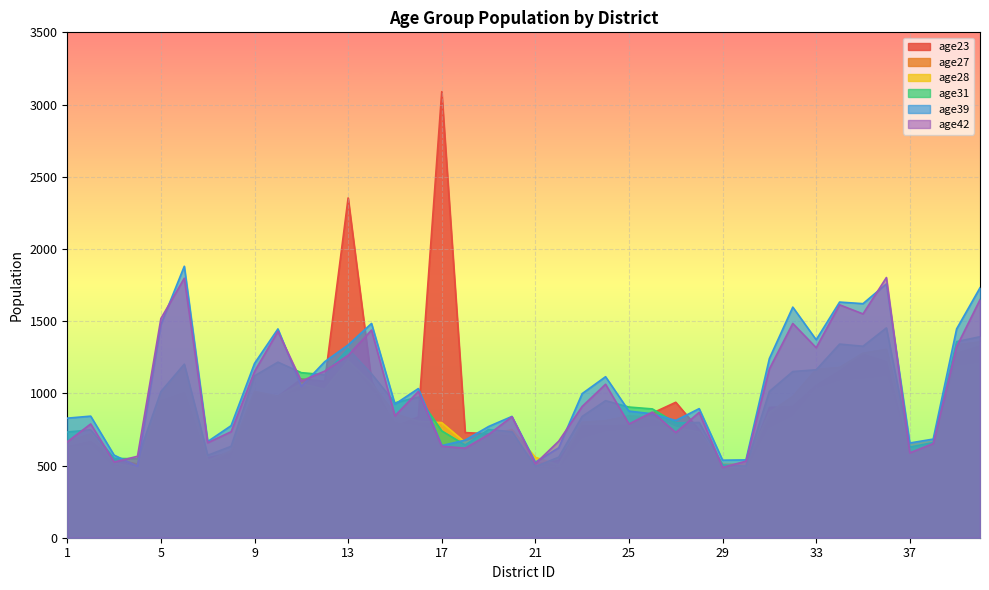

True or false: age28 and age39 cross at least once.

True